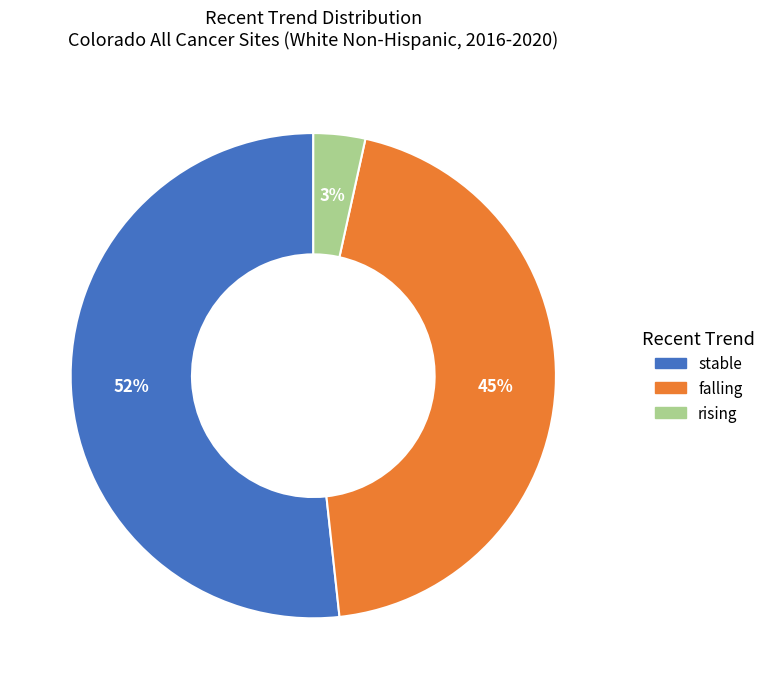

True or false: stable accounts for 60% of the total.

False